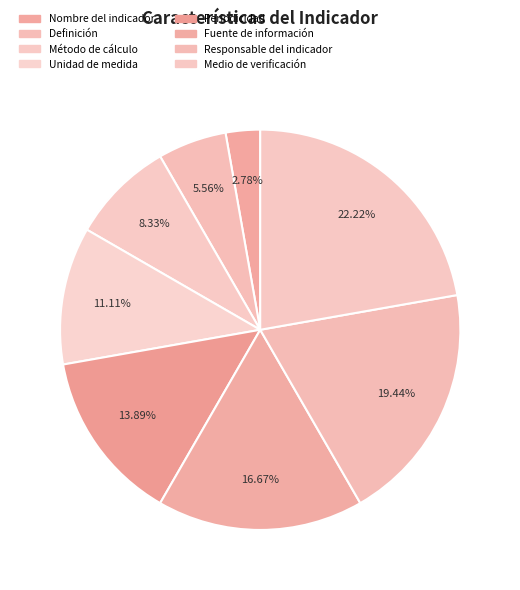

How many slices are in this pie chart?

8